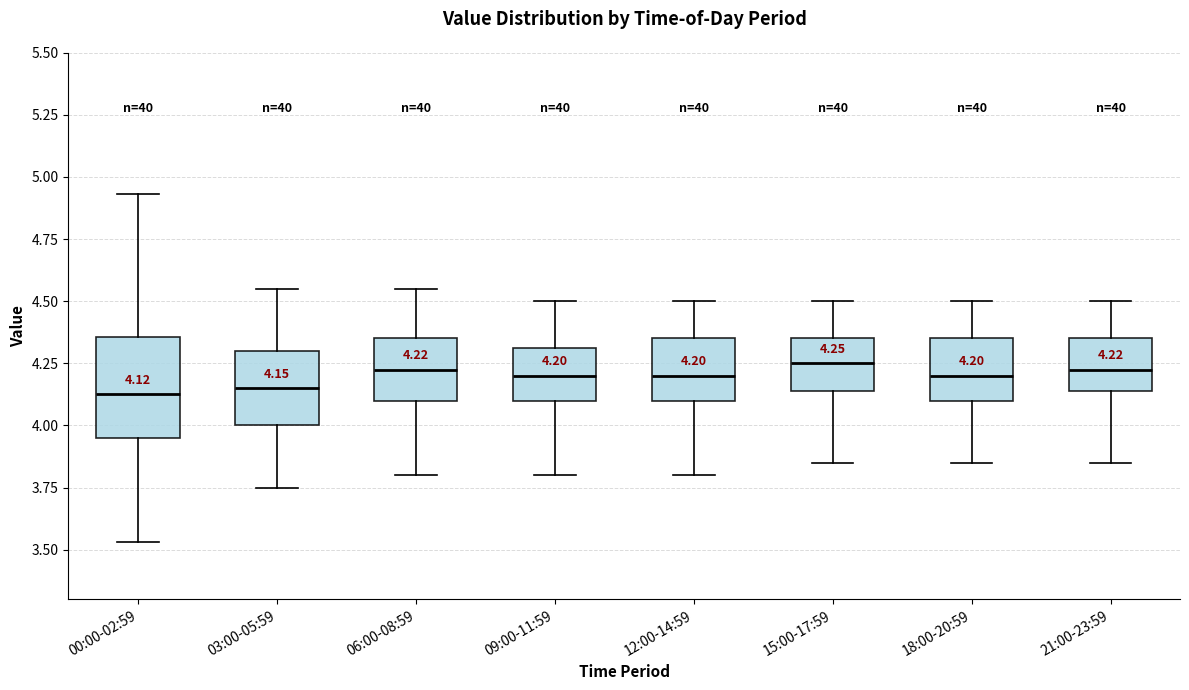

Comparing the boxes themselves (not the whiskers), which one is the tallest?

00:00-02:59